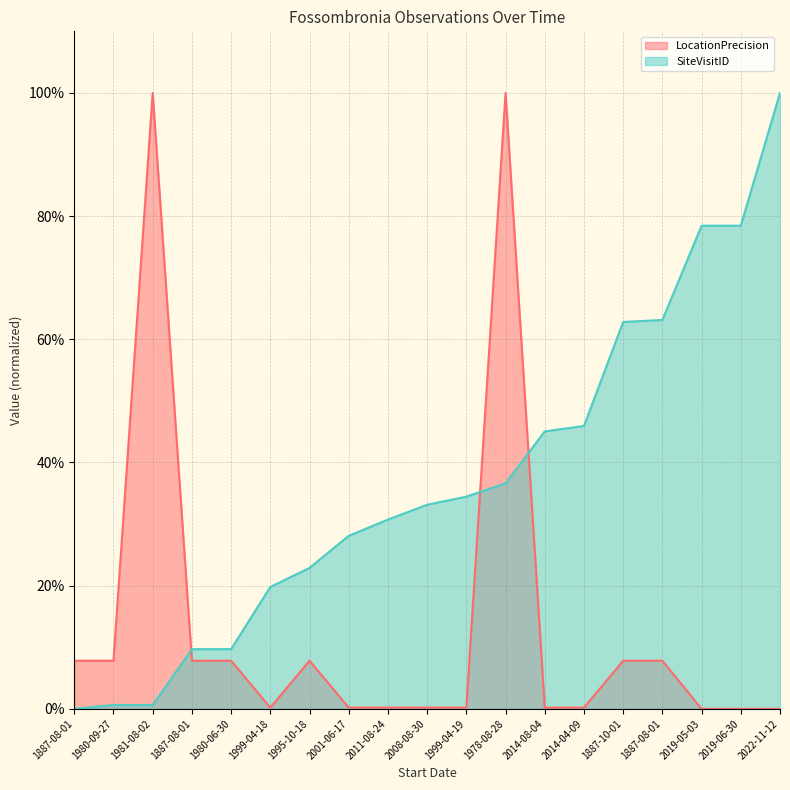

Between 1999-04-18 and 1995-10-18, which series saw the biggest shift?

LocationPrecision